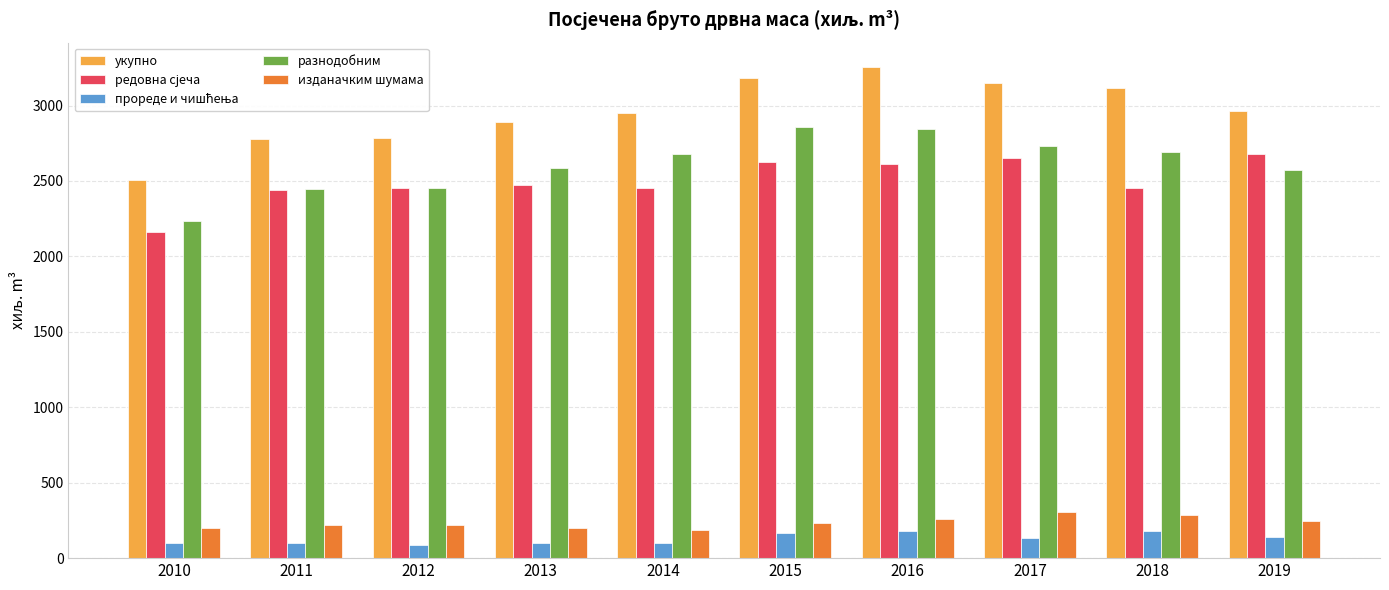

At how many categories does at least one series exceed 266?

10